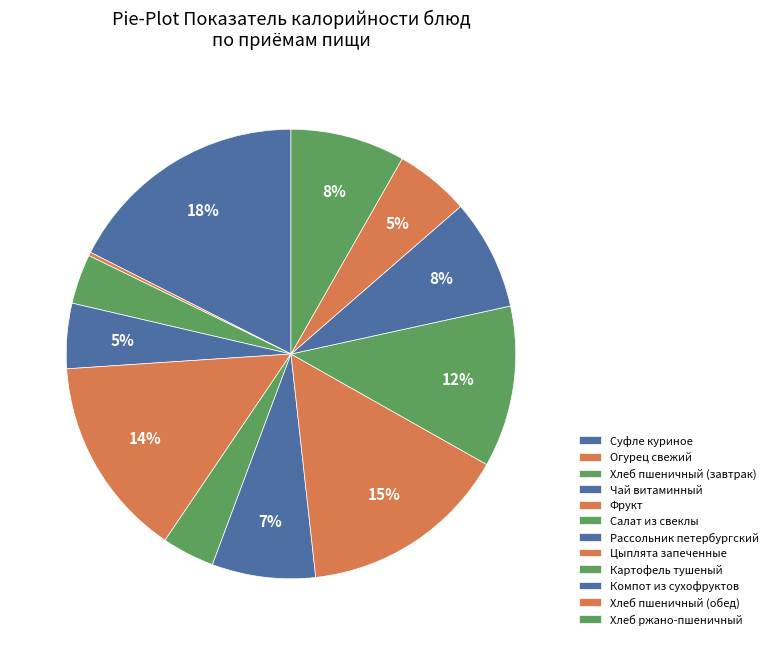

True or false: Хлеб пшеничный (обед) accounts for 5% of the total.

True